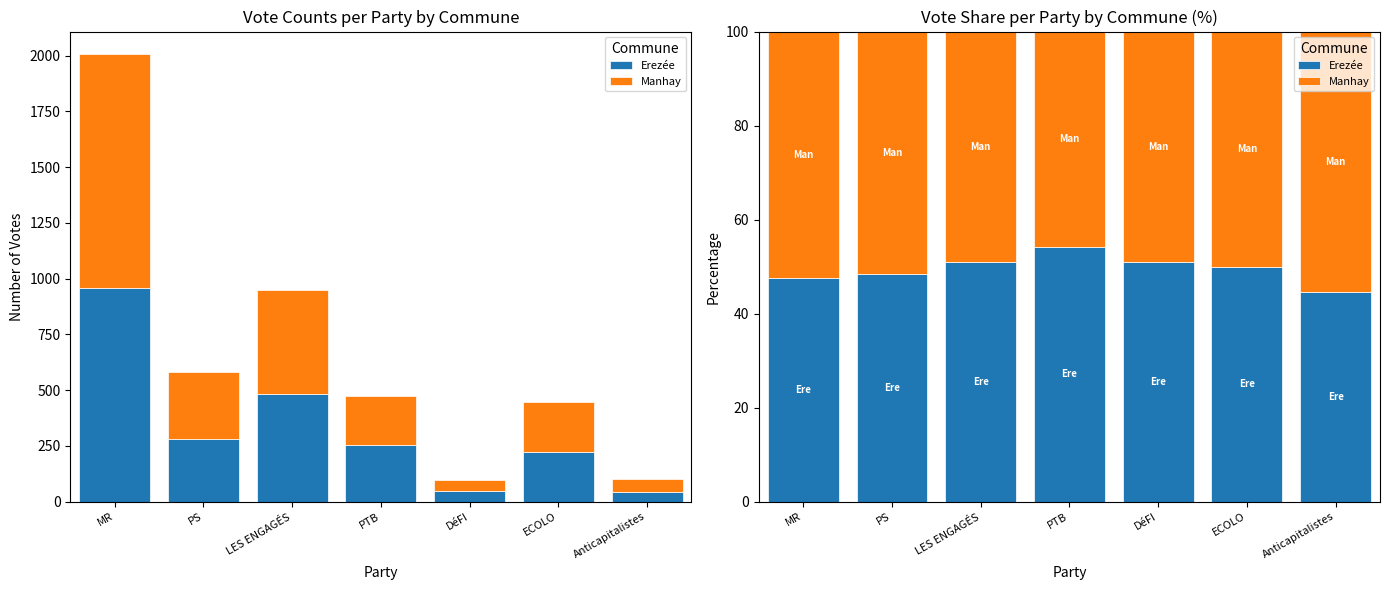

List the labels in order of Manhay value, smallest first.

PTB, DéFI, LES ENGAGÉS, ECOLO, PS, MR, Anticapitalistes